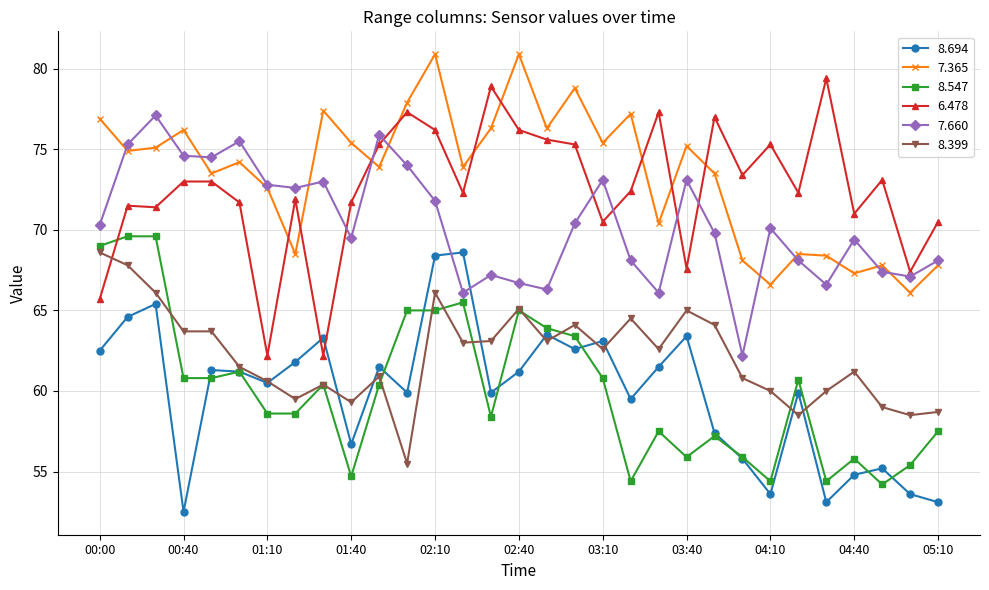

True or false: 7.660 and 8.547 intersect in this chart.

False